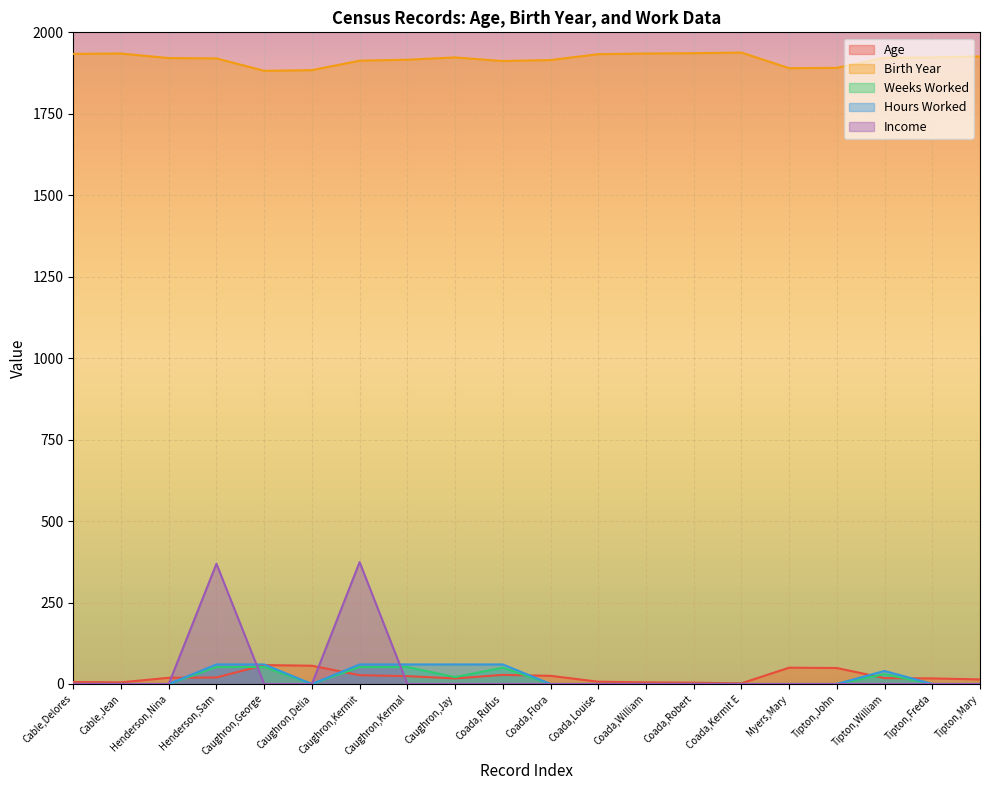

How many intersections are there between Income and Weeks Worked?

2